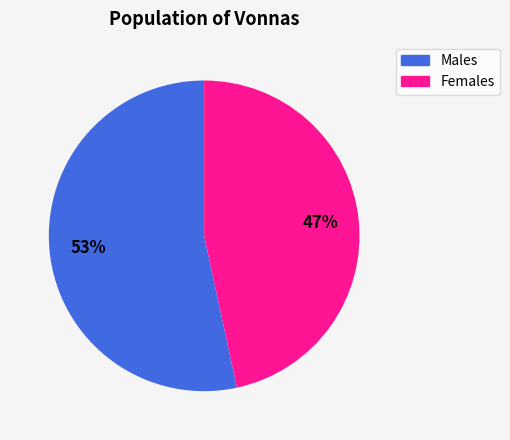

Is Females the majority of the pie?

No